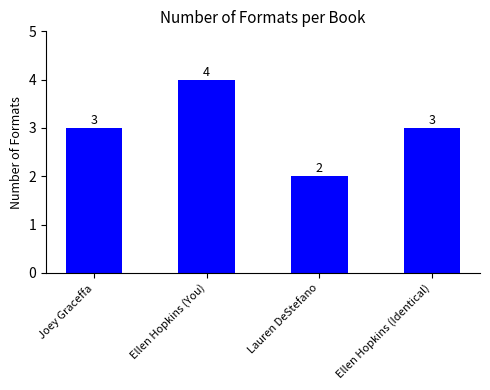

How many data points does each series have?

4